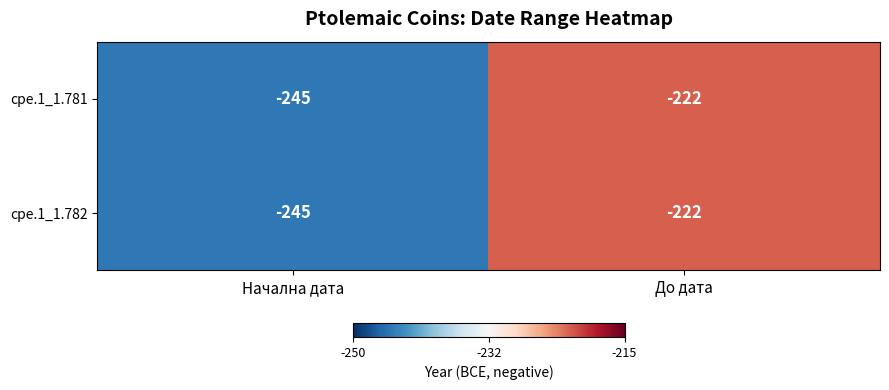

Reading right to left, list all the values displayed in this chart.

cpe.1_1.781: -222	-245
cpe.1_1.782: -222	-245